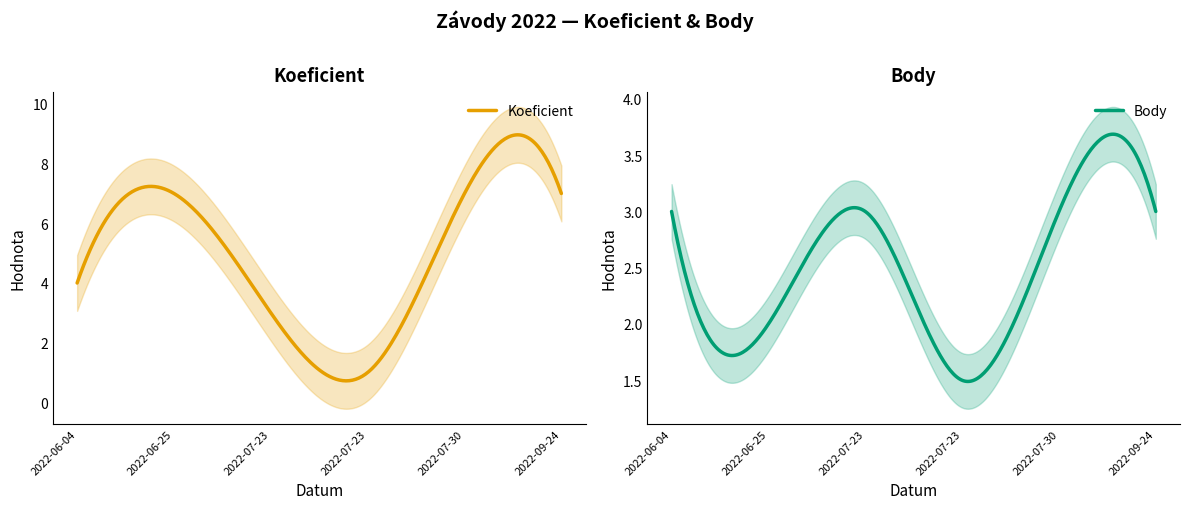

True or false: Koeficient and Body intersect in this chart.

True